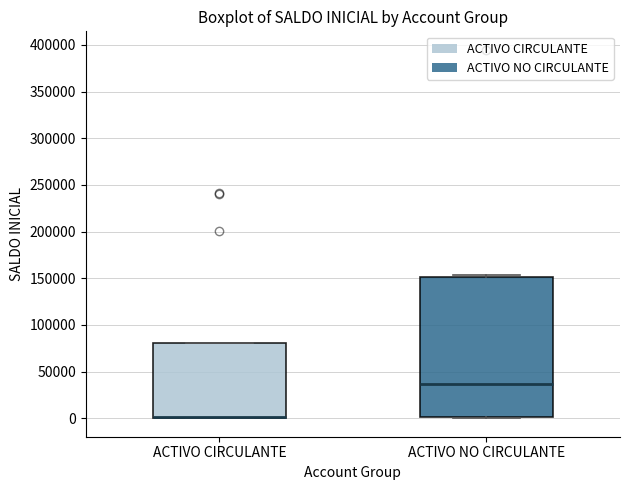

Reading left to right, read every box against the y-axis: the position of its median line, the range the box covers, and the ends of its whiskers. The values are not printed on the chart, so give them approximately, as read against the axis.

ACTIVO CIRCULANTE: median 0 (drawn on the box's lower edge), box 0 to 80000, whiskers 0 to 80000
ACTIVO NO CIRCULANTE: median 35000, box 0 to 150000, whiskers 0 (just below the box's lower edge) to 155000